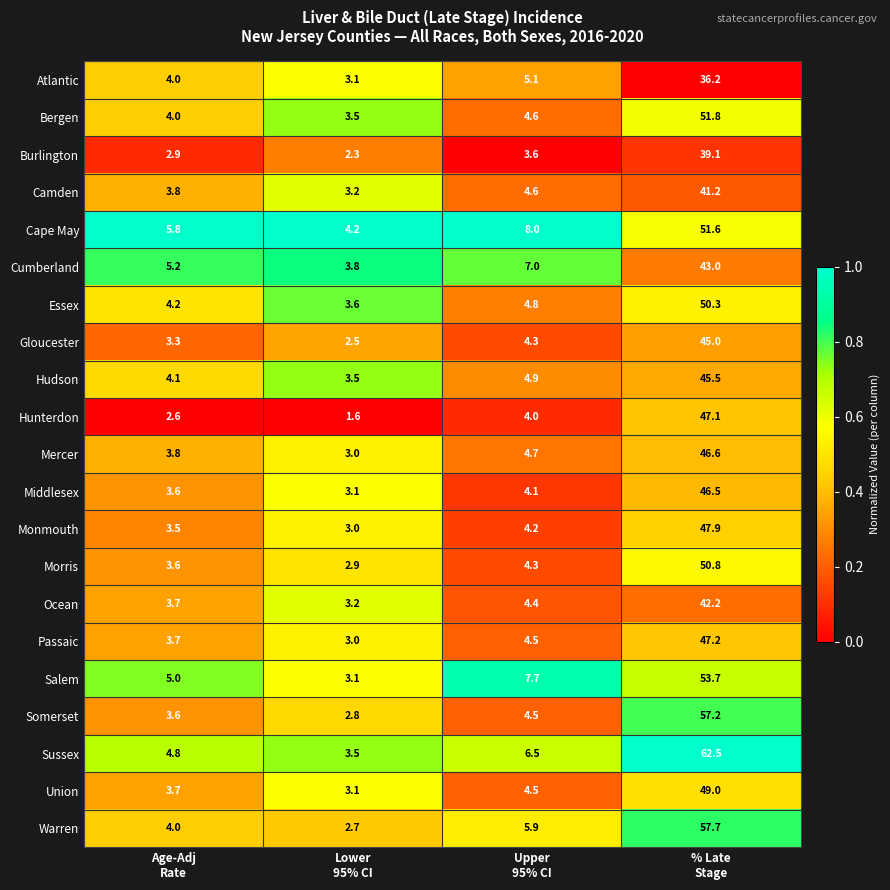

What is the average value of the Mercer series?

14.5